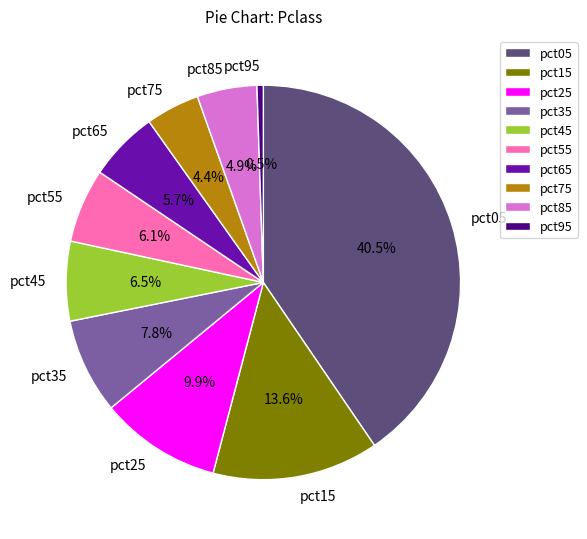

Between pct65 and pct45, which is larger?

pct45